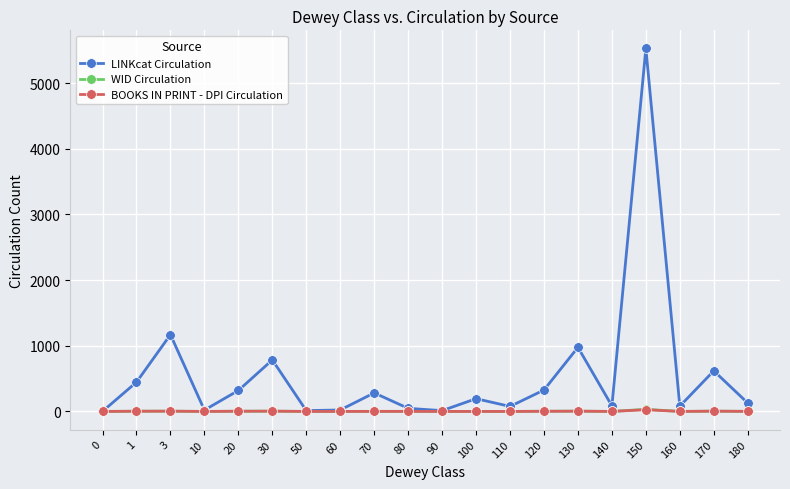

Is it true that WID Circulation equals 4 at 170?

True